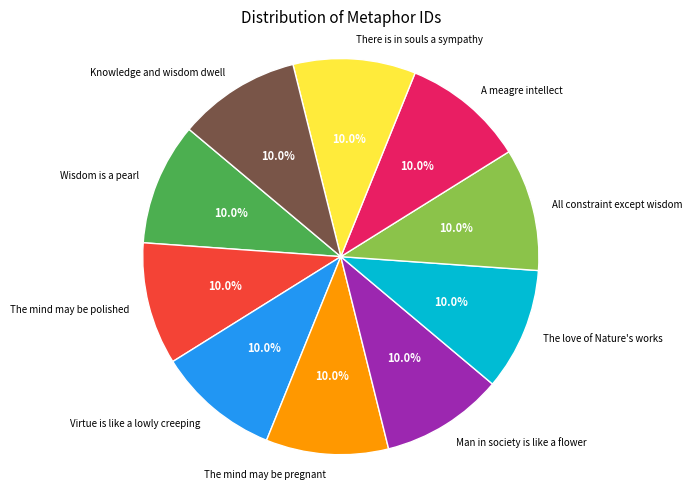

Does any single category account for the majority?

No